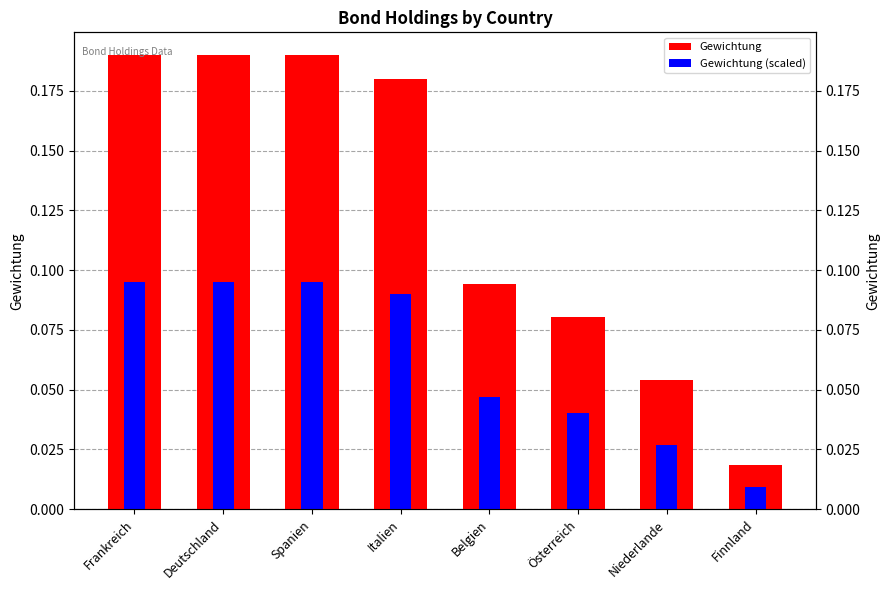

Which has a higher value, Deutschland or Italien?

Deutschland